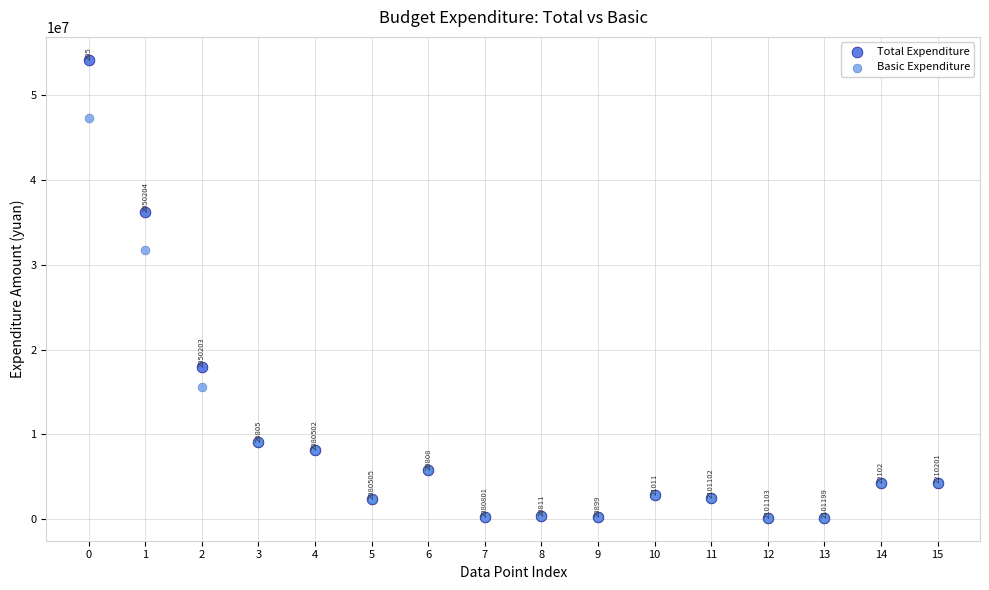

What are all the series names shown in the legend?

Total Expenditure, Basic Expenditure